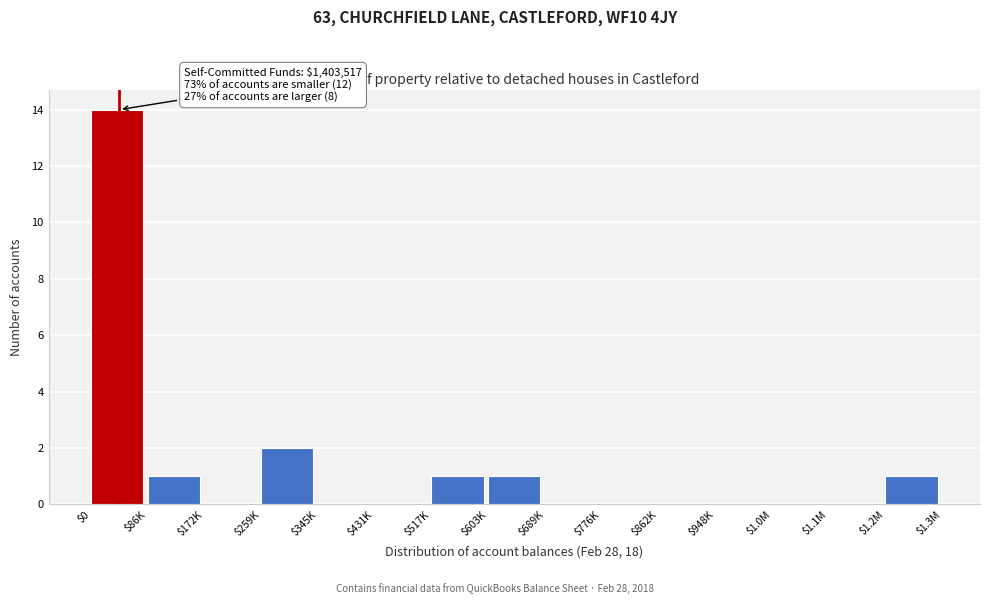

What is the sum of all values?

20